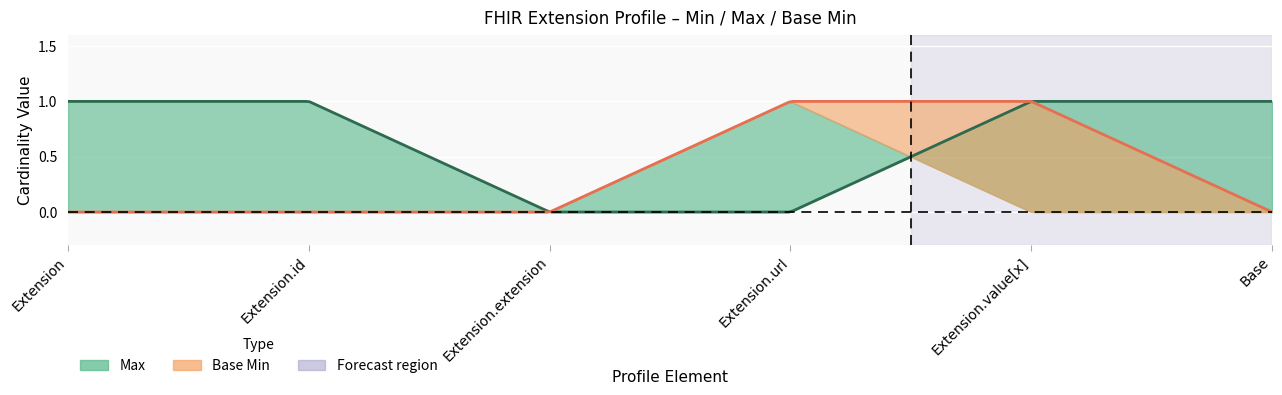

How many values in the Base Min series exceed 0?

2